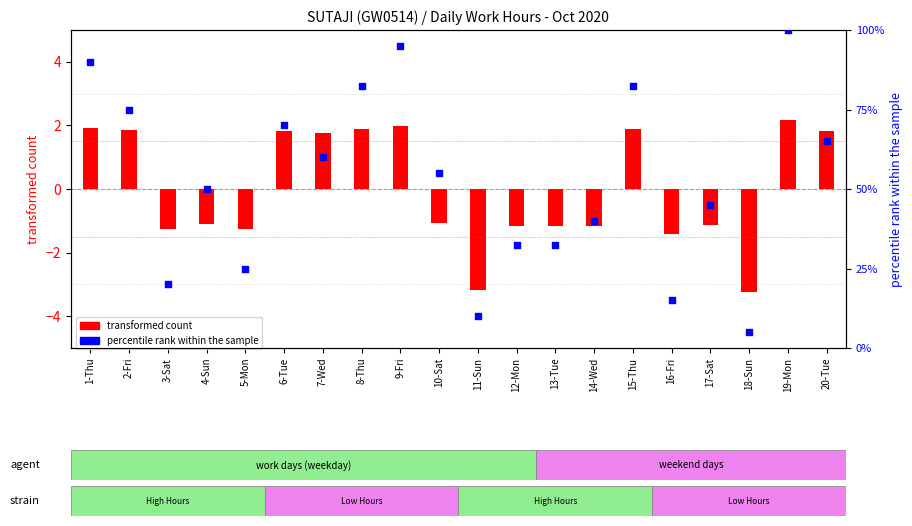

What is the total value across all series at 5-Mon?

23.8